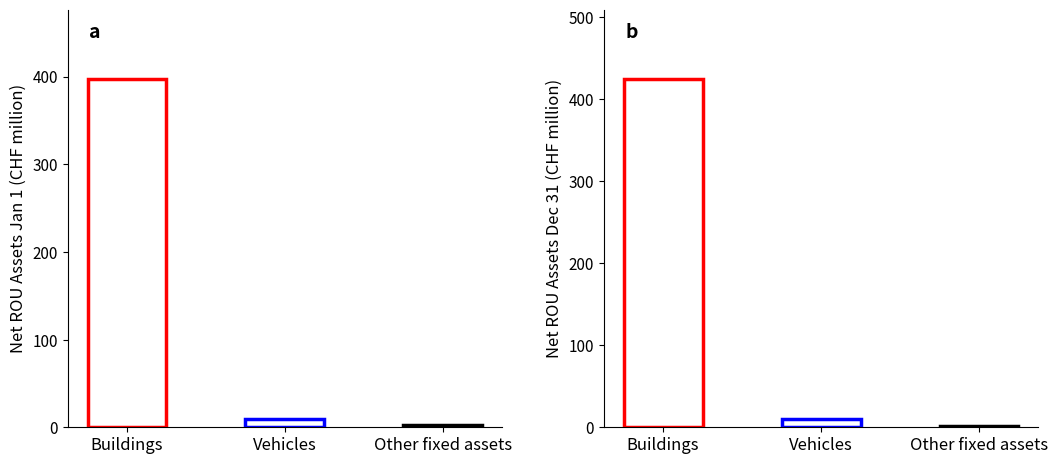

Reading right to left, what are all the values shown in this chart?

Net as at January 1: 2.2	9.6	397.0
Net as at December 31: 2.0	9.5	424.6